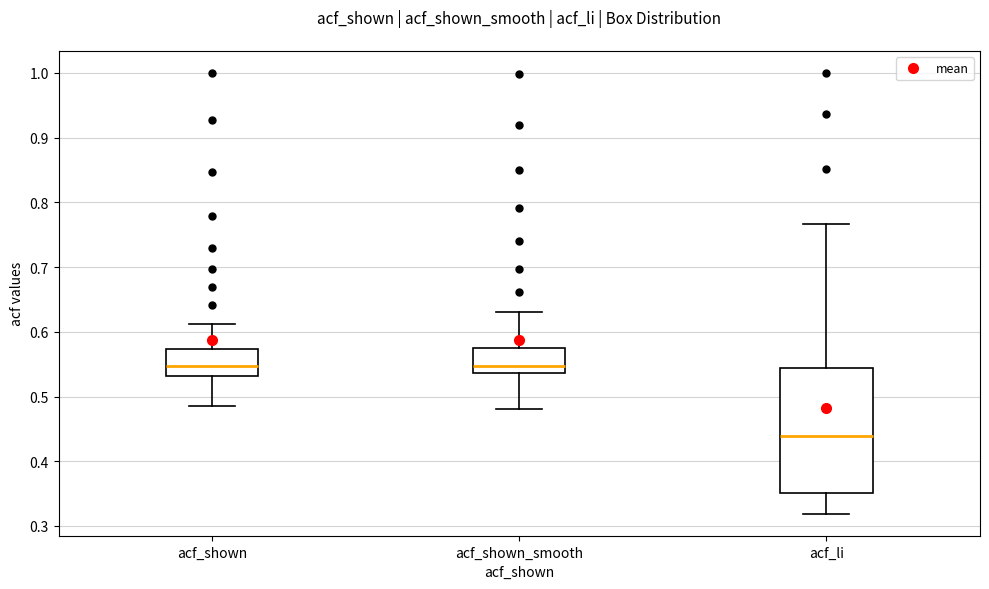

Which box's median line is the lowest?

acf_li